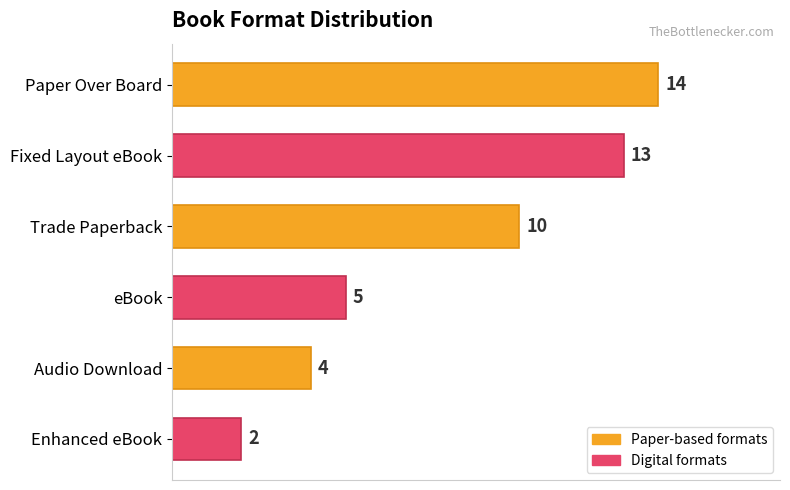

What is the ratio of the value at Trade Paperback to the value at Fixed Layout eBook?

0.8